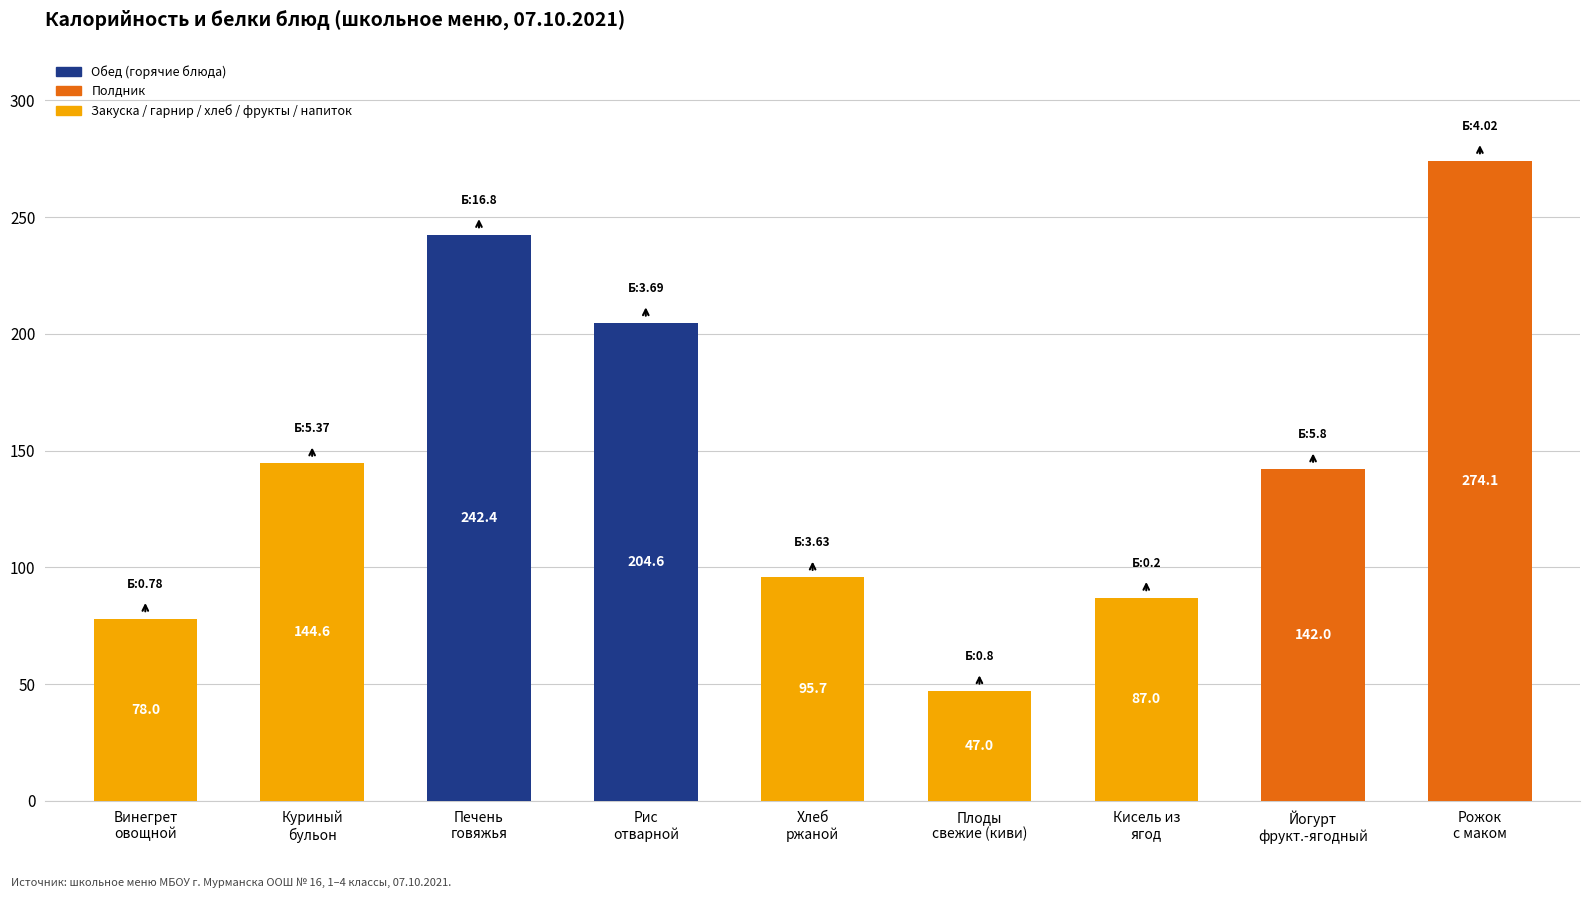

The chart shows a value of 468.5 at Рожок
с маком. True or false?

False